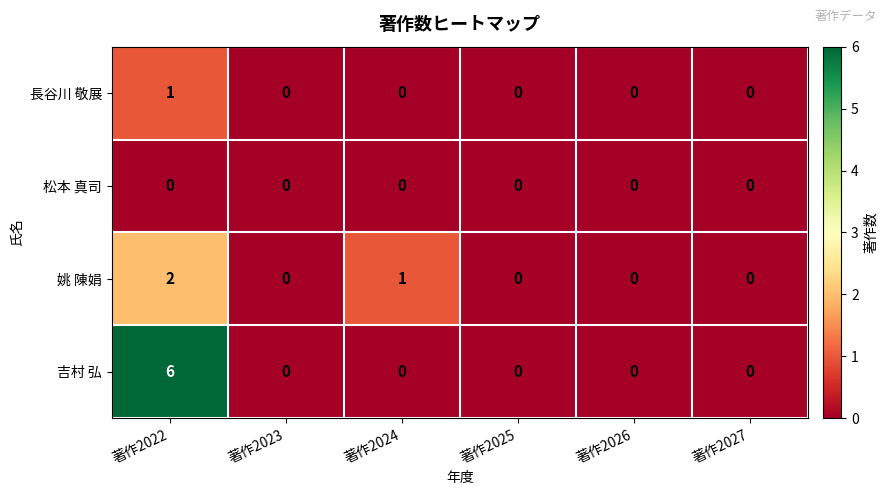

What is the maximum value shown in the chart?

6